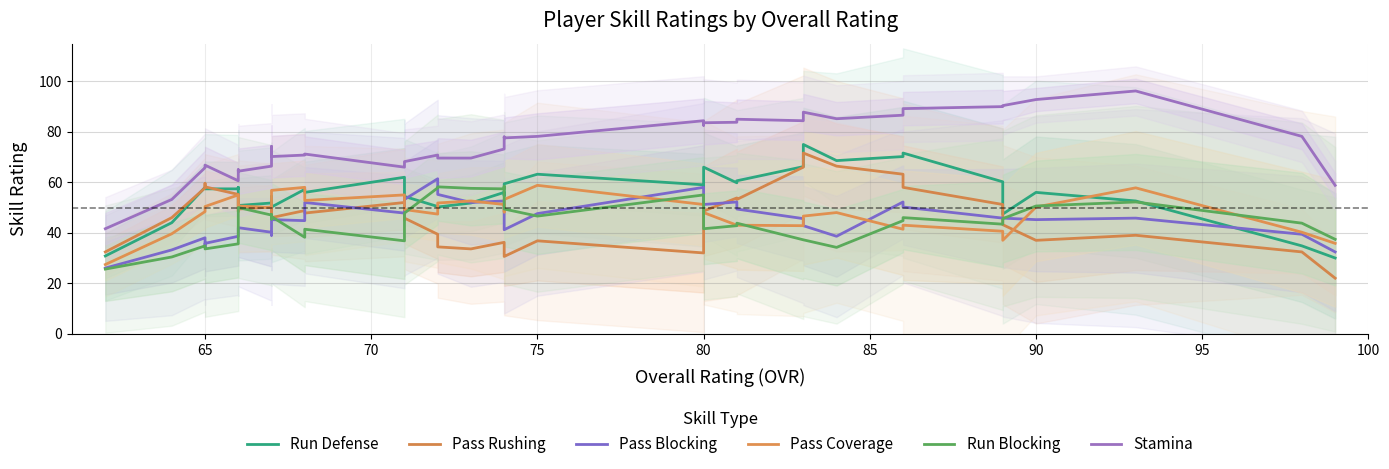

What is the highest value of the Pass Rushing series?

71.6